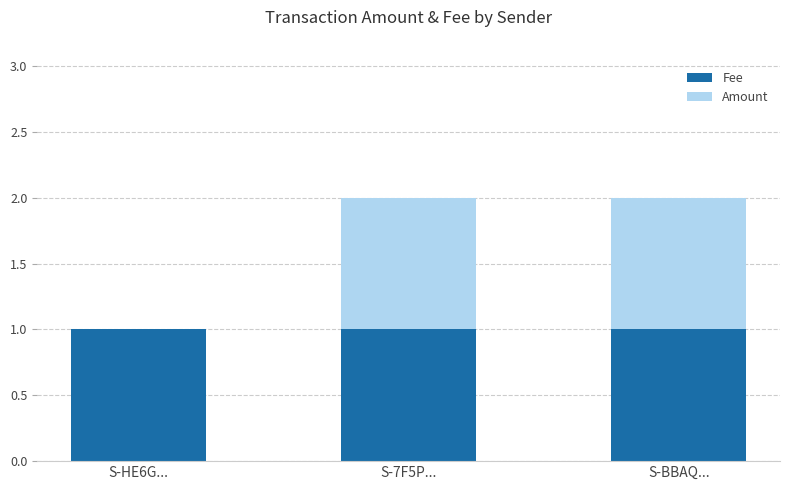

The Fee series shows 1 at S-BBAQ.... True or false?

True